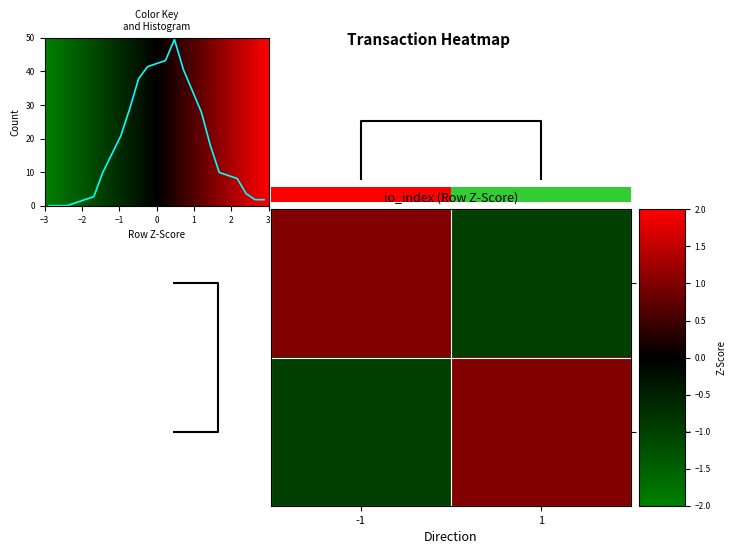

How many row_1 values are between -1 and 1?

2